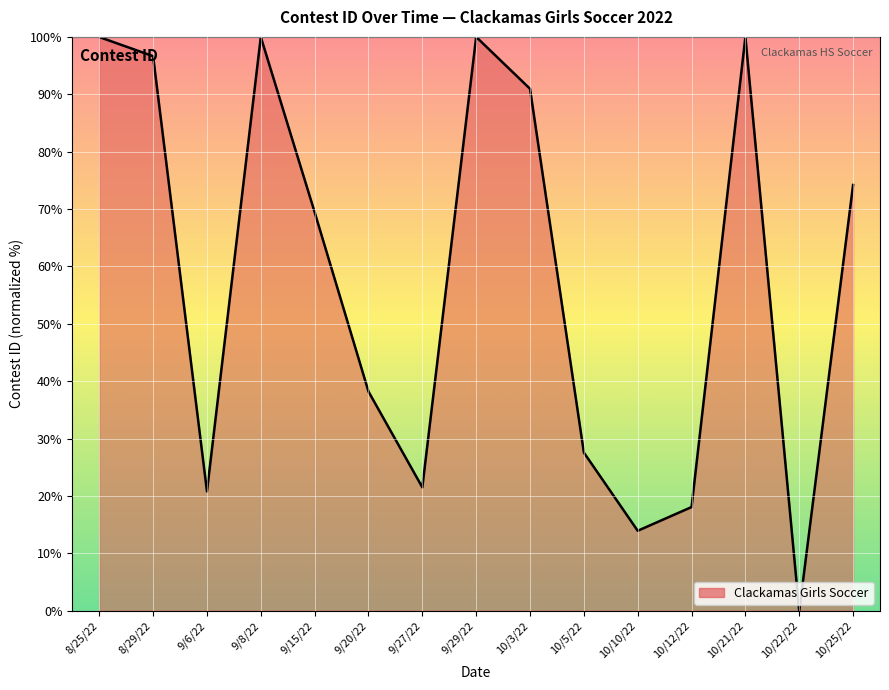

What is the difference between the values at 10/10/22 and 8/25/22?

86.0